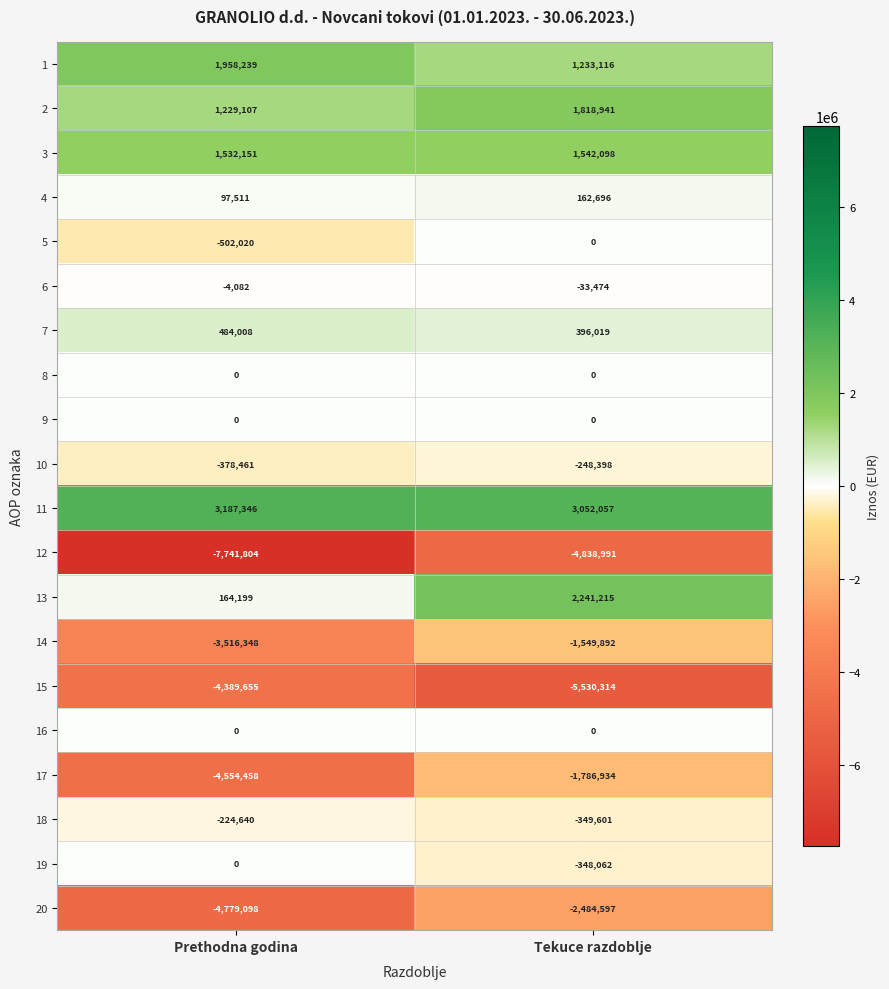

What is the highest value of the 10 series?

-248398